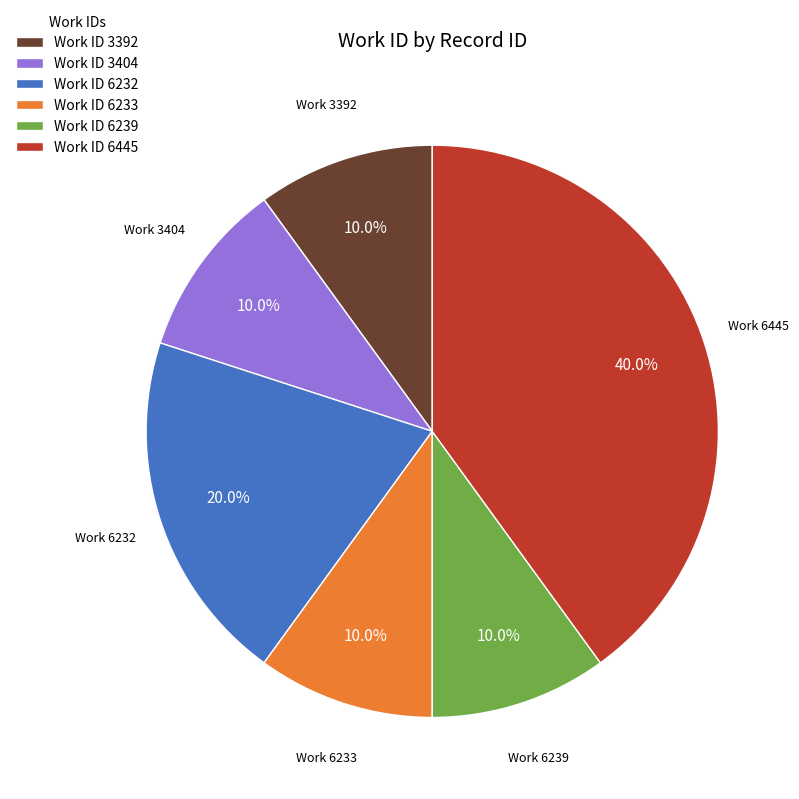

Approximately how many times larger is the value at Work ID 6445 compared to Work ID 6232?

2.0